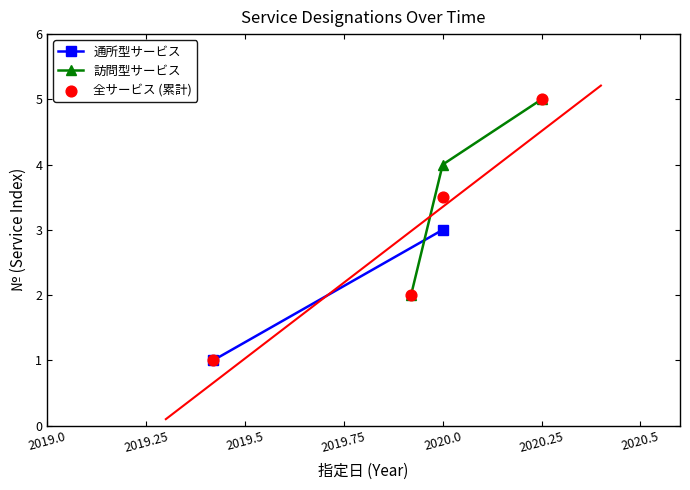

The value of 訪問型サービス at 2020.25 is 5. True or false?

True